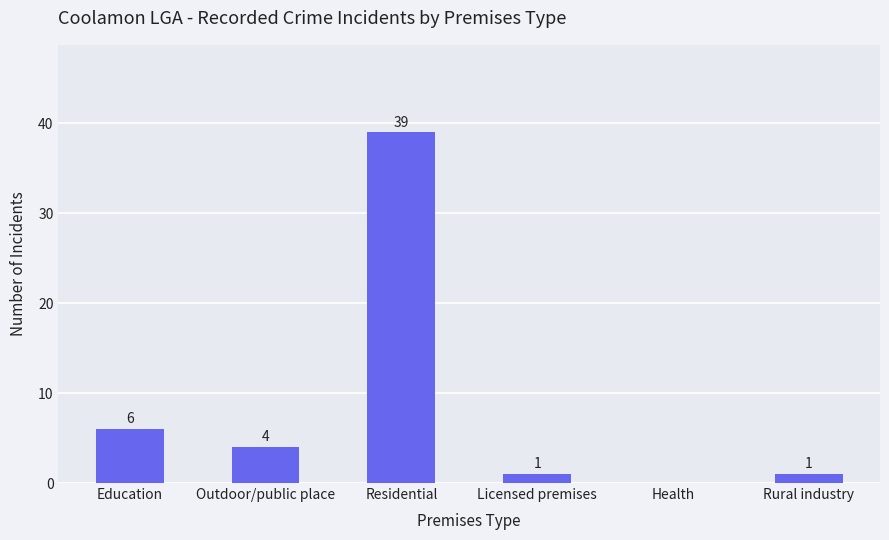

At which label is the value closest to 19?

Education